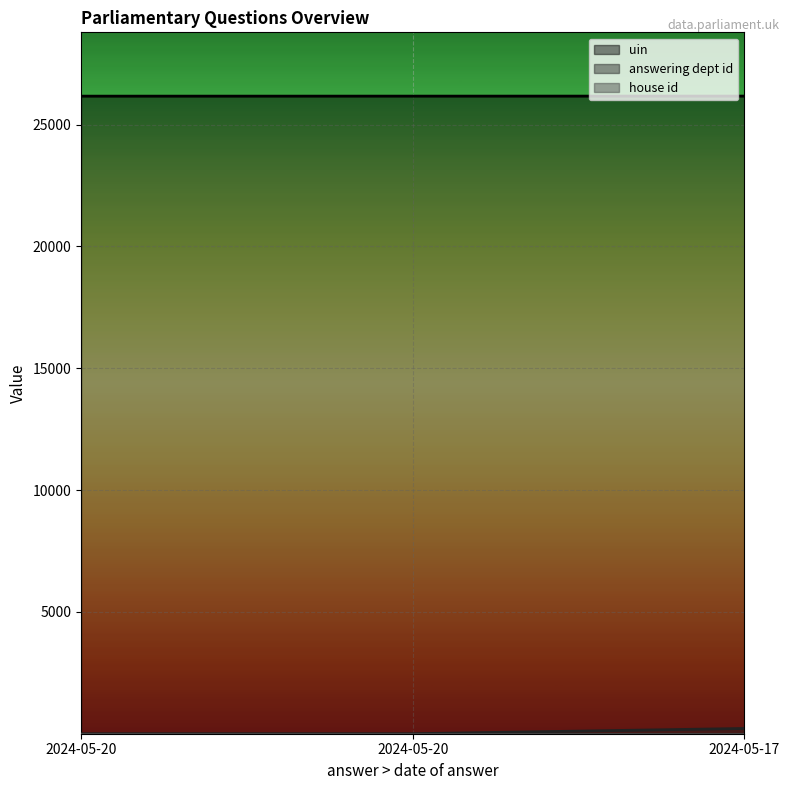

Reading left to right, what are all the values shown in this chart?

uin: 26166	26167	26168
answering dept id: 1	1	216